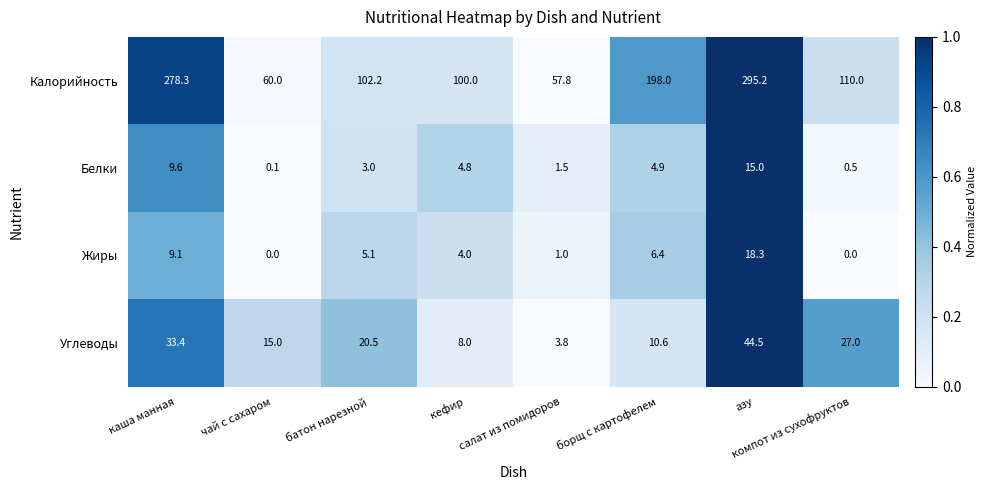

The Белки series shows 6.7 at кефир. True or false?

False